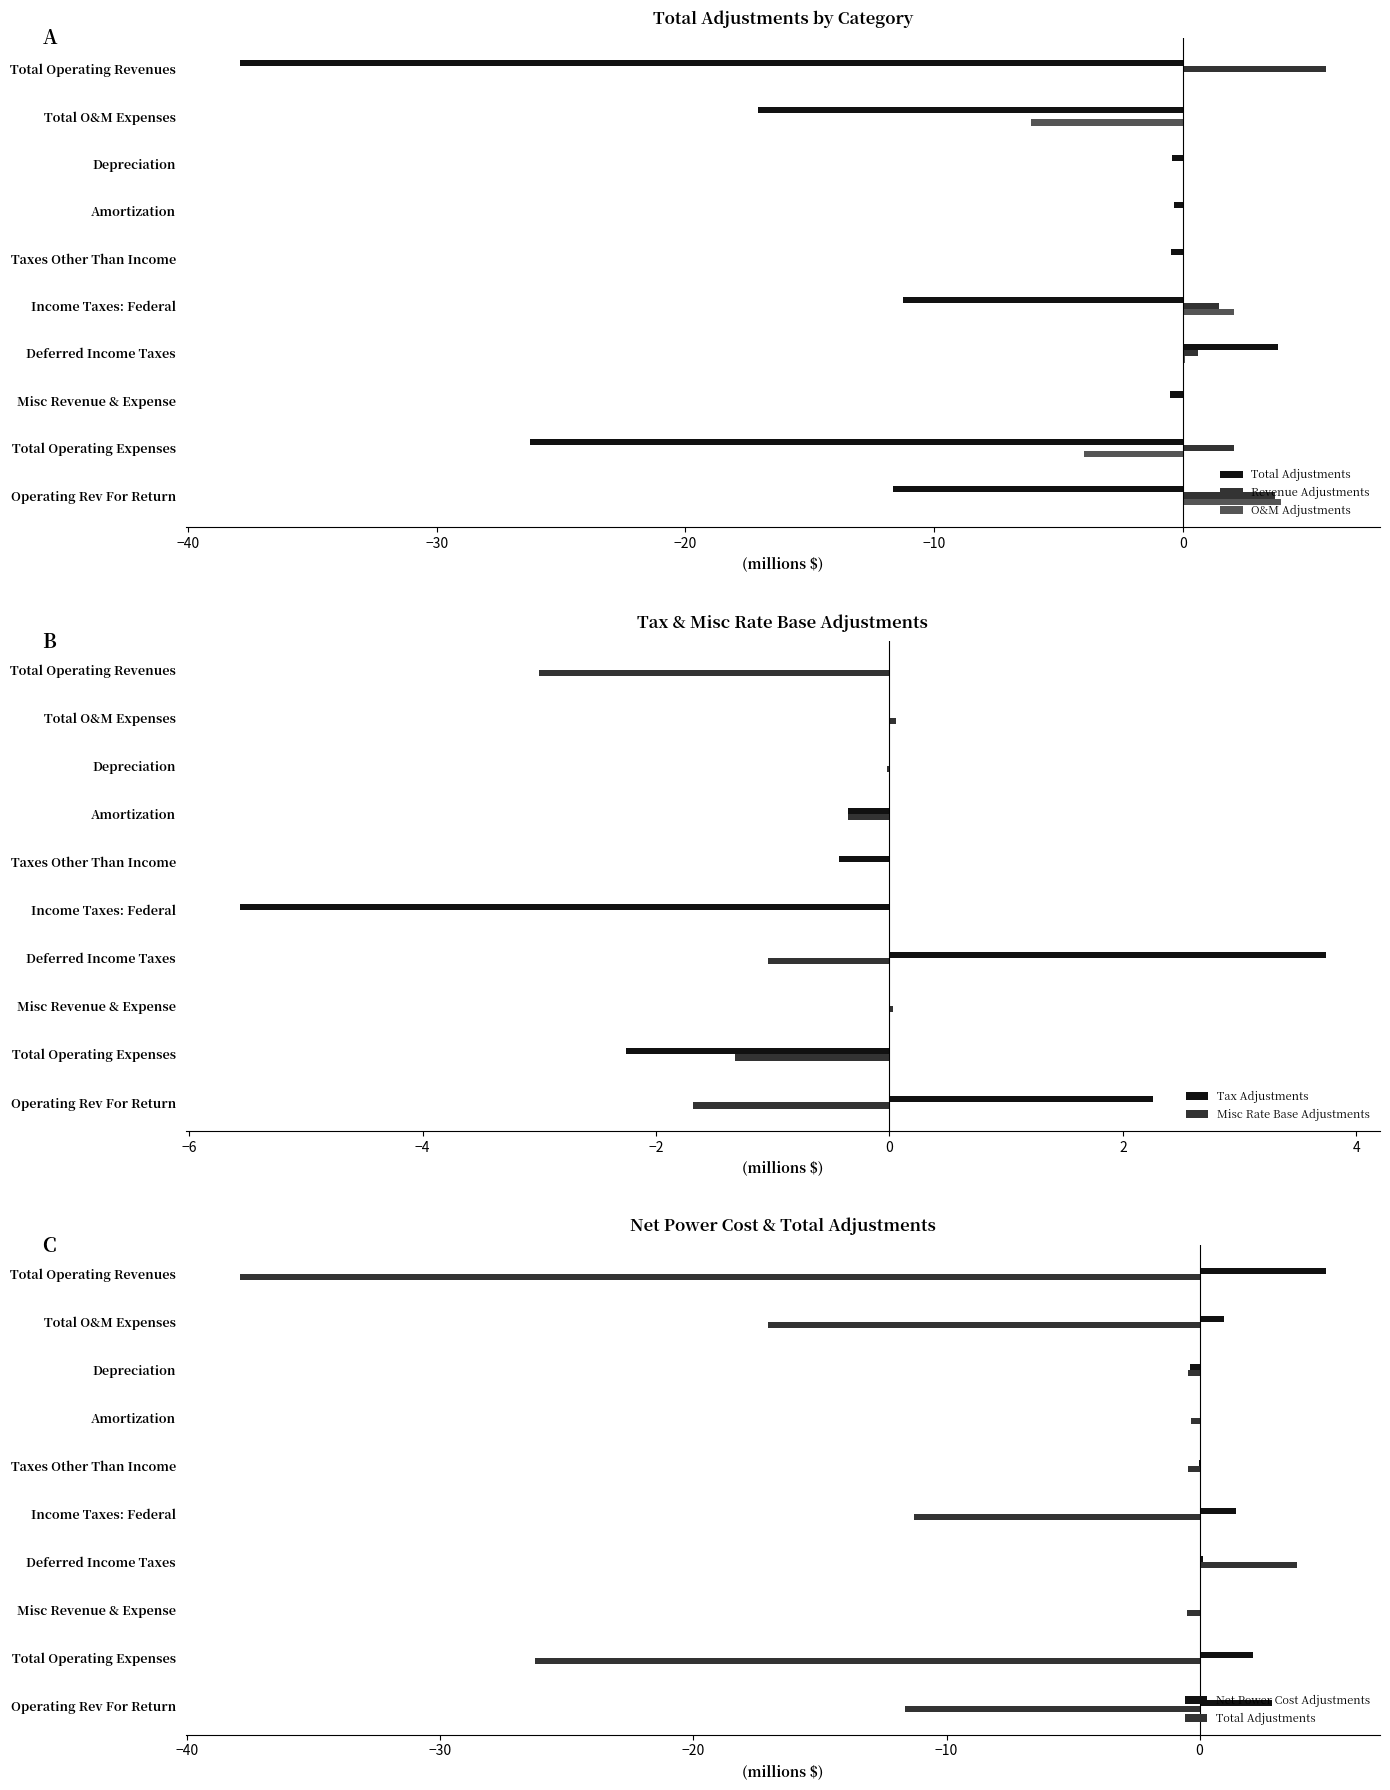

Is the value of Tax Adjustments at Total Operating Revenues greater than the value of Misc Rate Base Adjustments at Total Operating Revenues?

Yes